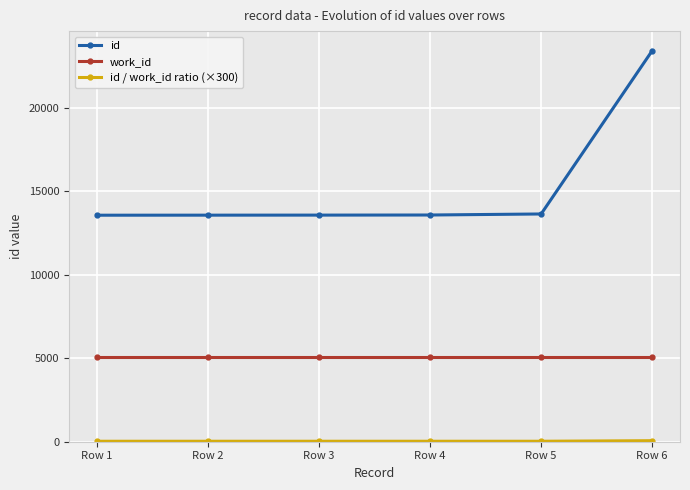

Count the number of categories in the chart.

6